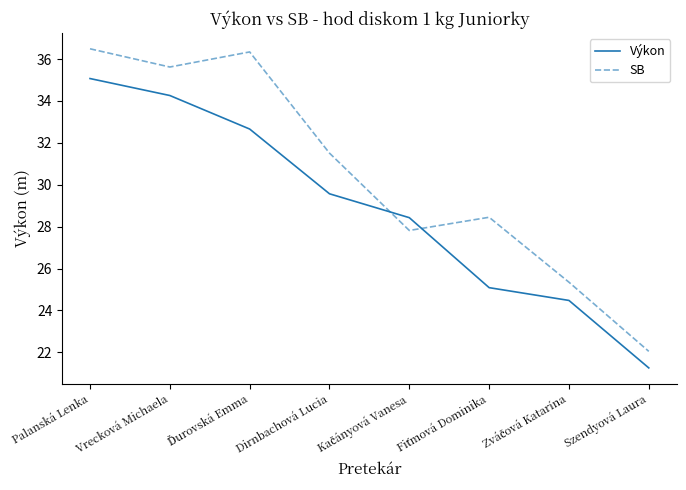

Read the Výkon value at Vrecková Michaela.

34.3